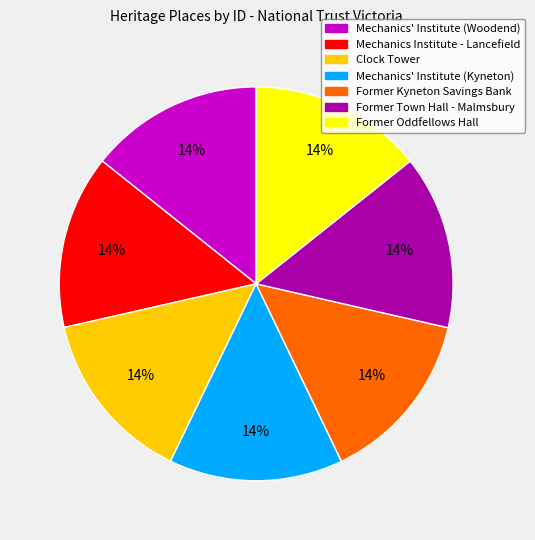

To the nearest percent, what portion does Clock Tower represent?

14%